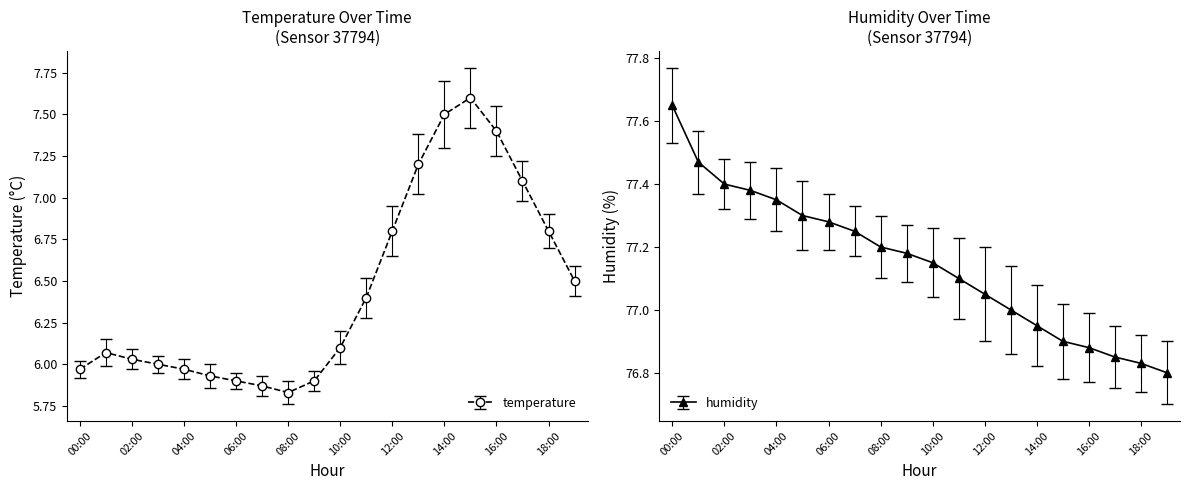

How many interior local valleys does the temperature series have?

1